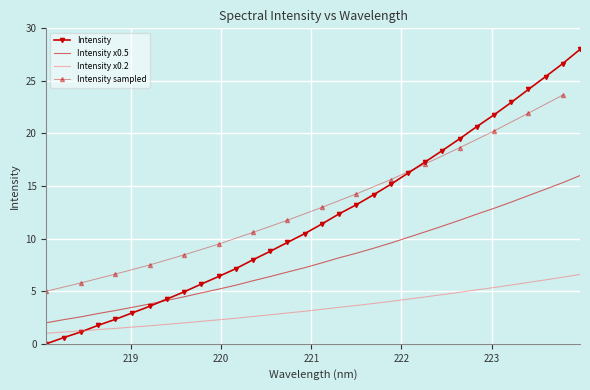

What is the change in value from 221.1174 to 222.0721?

+4.8